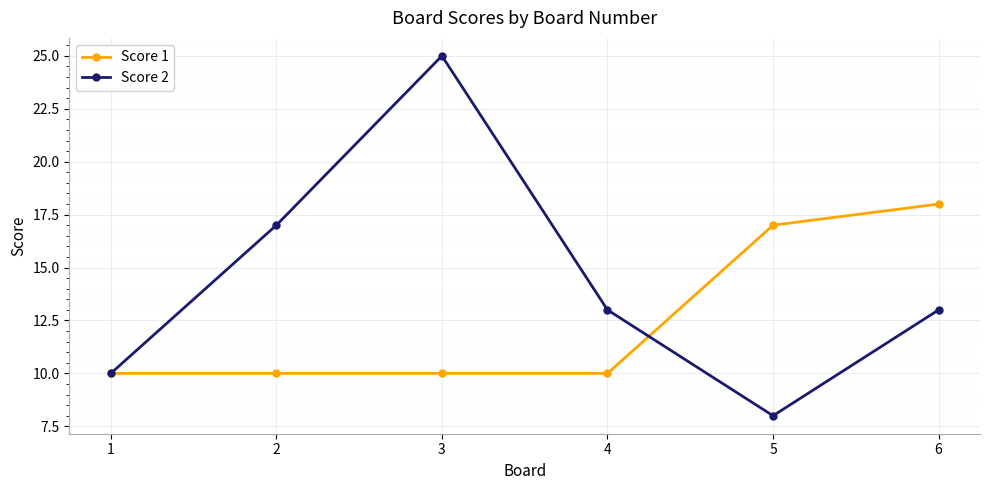

At which label does Score 2 reach its peak?

3